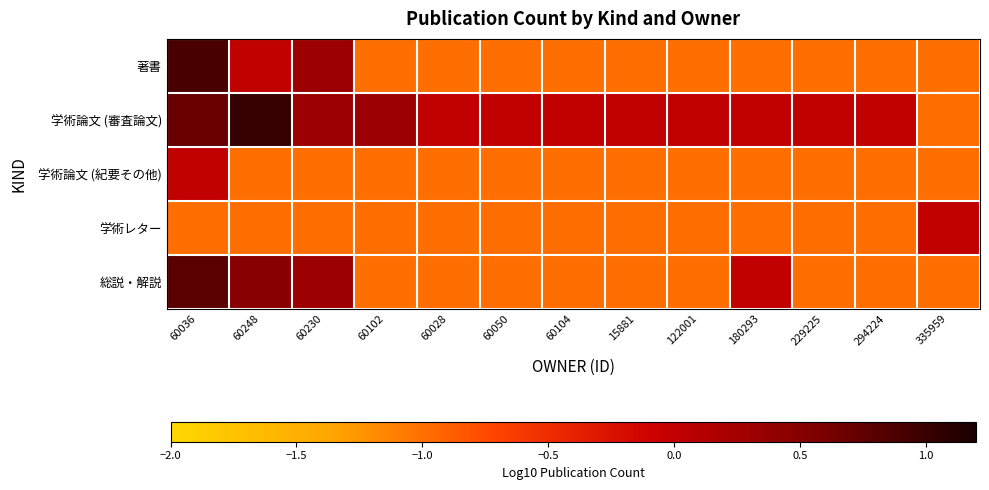

Reading right to left, extract all data points from this chart.

著書: 335959=-1.0	294224=-1.0	229225=-1.0	180293=-1.0	122001=-1.0	15881=-1.0	60104=-1.0	60050=-1.0	60028=-1.0	60102=-1.0	60230=0.3	60248=0.0	60036=0.9
学術論文 (審査論文): 335959=-1.0	294224=0.0	229225=0.0	180293=0.0	122001=0.0	15881=0.0	60104=0.0	60050=0.0	60028=0.0	60102=0.3	60230=0.3	60248=1.0	60036=0.7
学術論文 (紀要その他): 335959=-1.0	294224=-1.0	229225=-1.0	180293=-1.0	122001=-1.0	15881=-1.0	60104=-1.0	60050=-1.0	60028=-1.0	60102=-1.0	60230=-1.0	60248=-1.0	60036=0.0
学術レター: 335959=0.0	294224=-1.0	229225=-1.0	180293=-1.0	122001=-1.0	15881=-1.0	60104=-1.0	60050=-1.0	60028=-1.0	60102=-1.0	60230=-1.0	60248=-1.0	60036=-1.0
総説・解説: 335959=-1.0	294224=-1.0	229225=-1.0	180293=0.0	122001=-1.0	15881=-1.0	60104=-1.0	60050=-1.0	60028=-1.0	60102=-1.0	60230=0.3	60248=0.5	60036=0.8